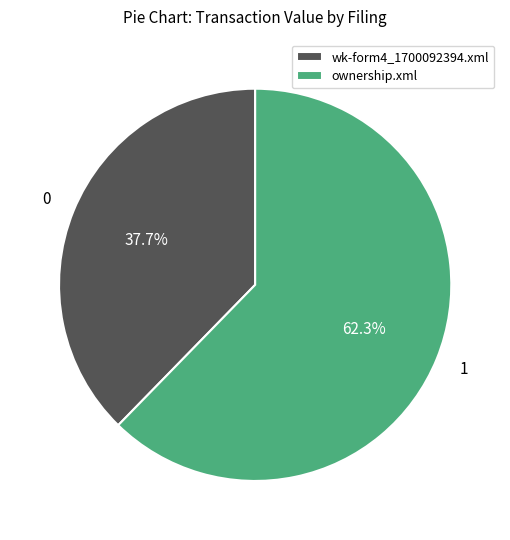

True or false: ownership.xml accounts for 71% of the total.

False